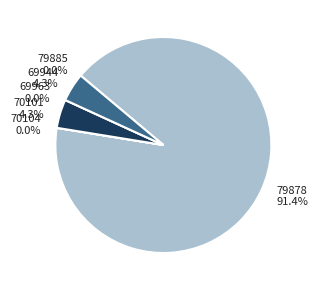

True or false: 70101 accounts for 4% of the total.

True